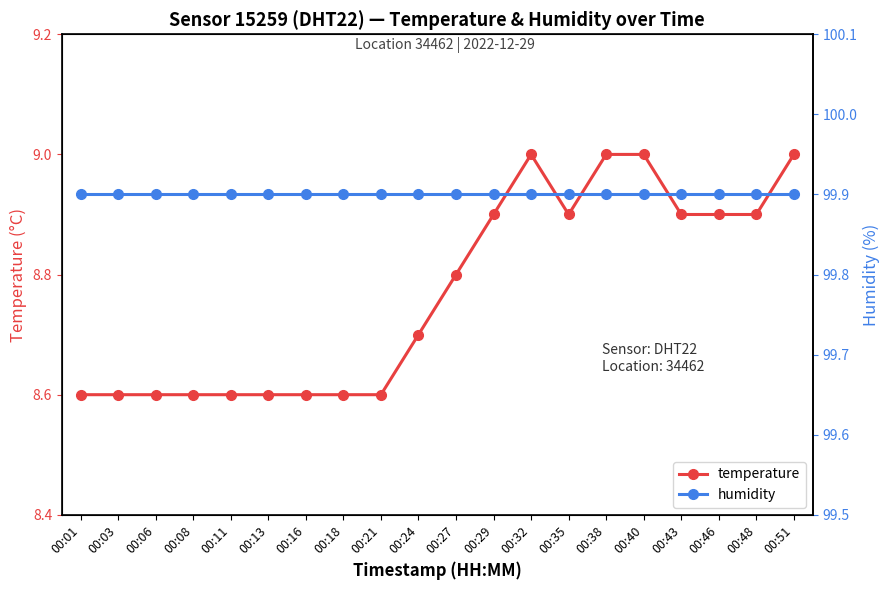

At which category does temperature reach its first local peak?

00:32